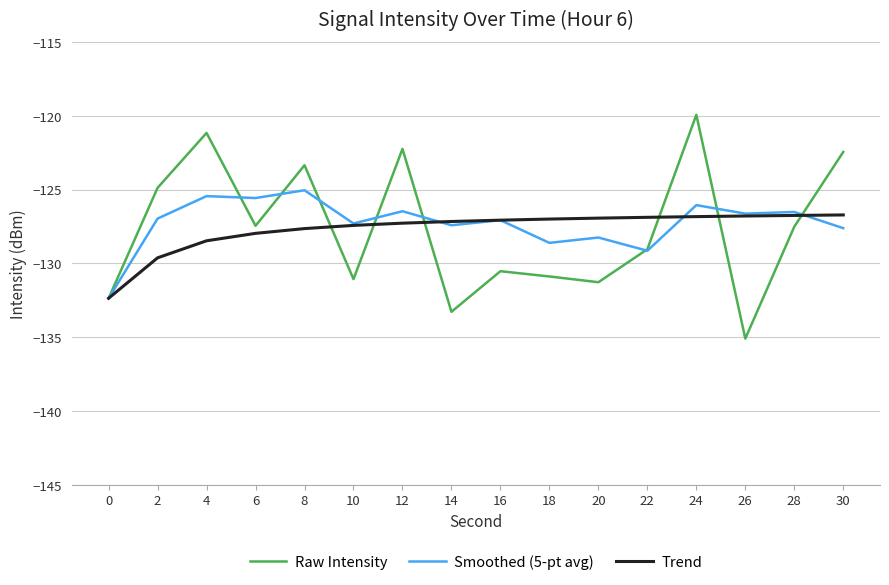

The value of Smoothed (5-pt avg) at 2 is -127.0. True or false?

True